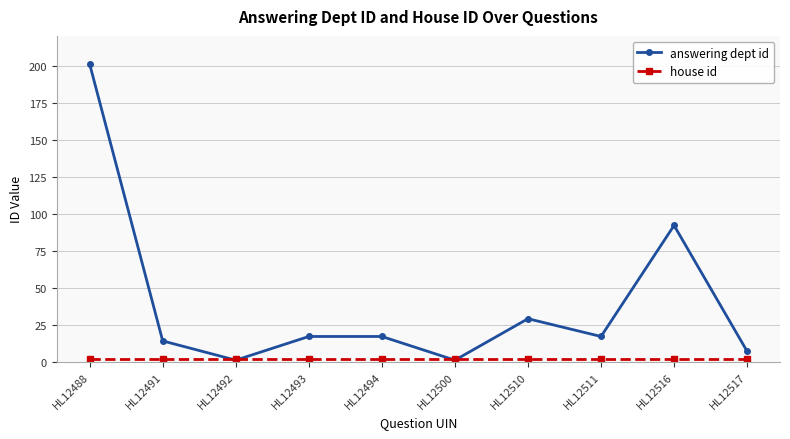

Which series has the largest range (max minus min)?

answering dept id